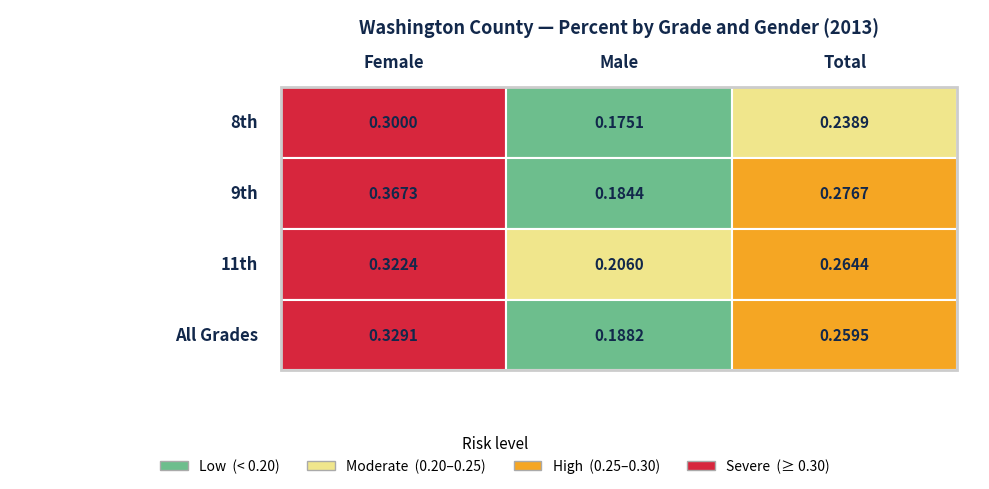

Reading left to right, what are all the values shown in this chart?

Female: 8th=0.3	9th=0.4	11th=0.3	All Grades=0.3
Male: 8th=0.2	9th=0.2	11th=0.2	All Grades=0.2
Total: 8th=0.2	9th=0.3	11th=0.3	All Grades=0.3